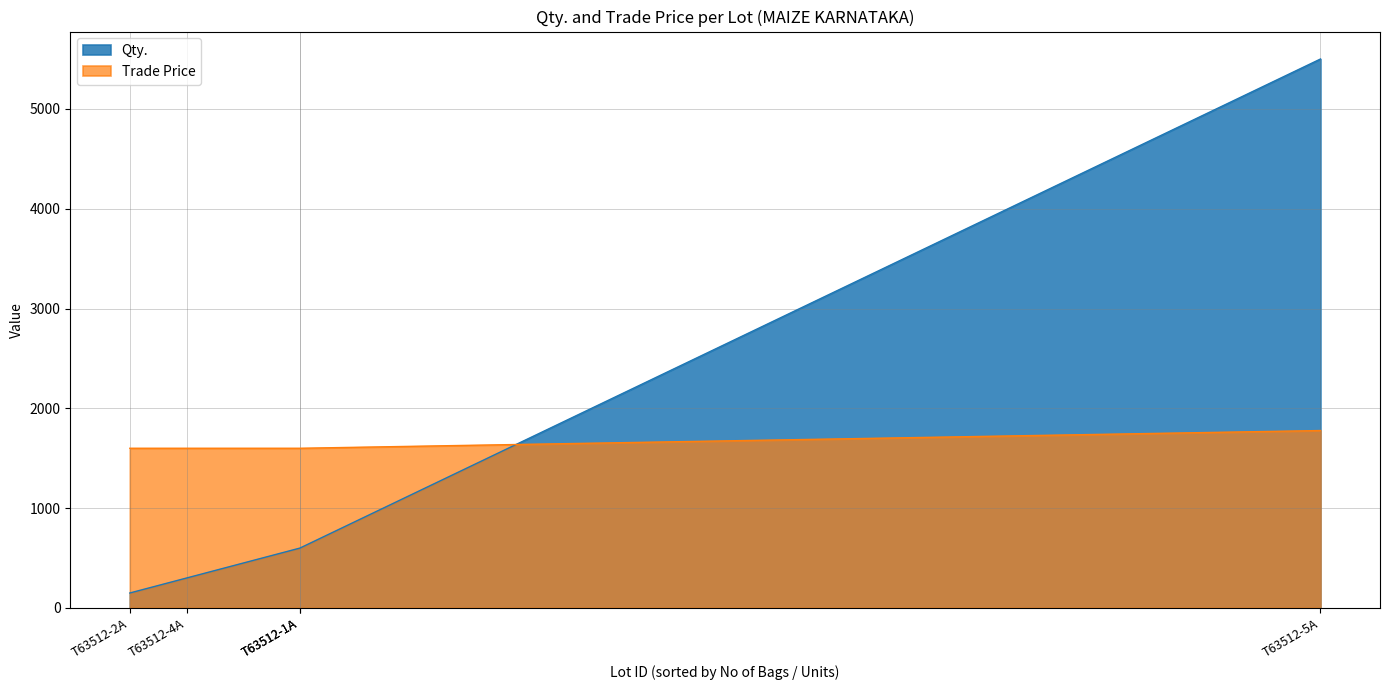

The Qty. series shows 672.9 at T63512-4A. True or false?

False